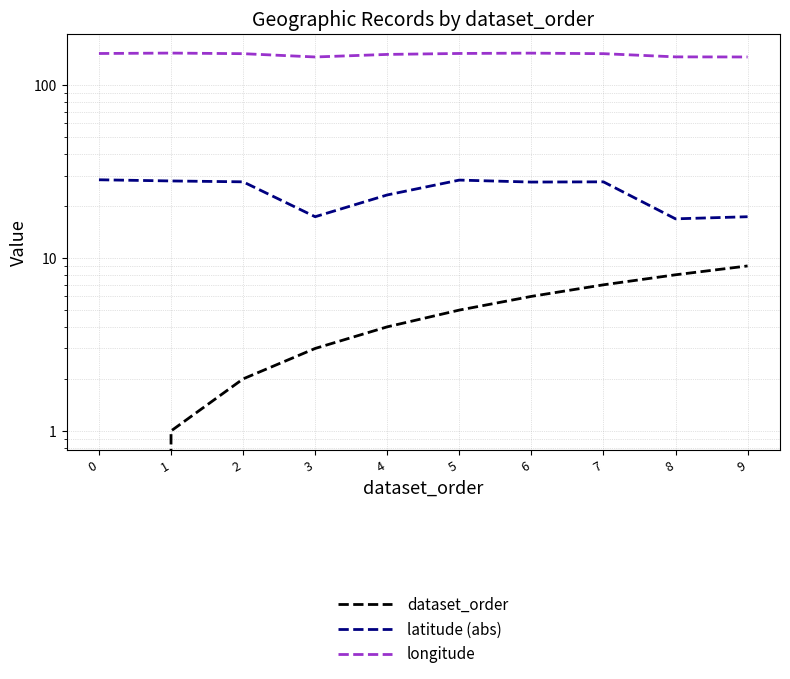

True or false: latitude (abs) has a value of 27.6 at 2.

True